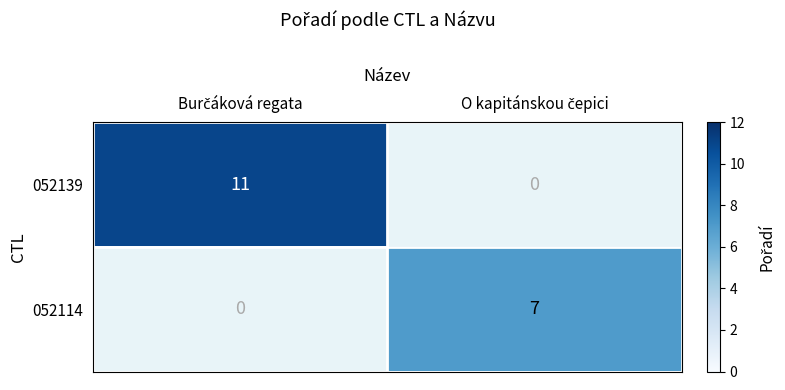

How many 052114 values are between 0 and 7?

2